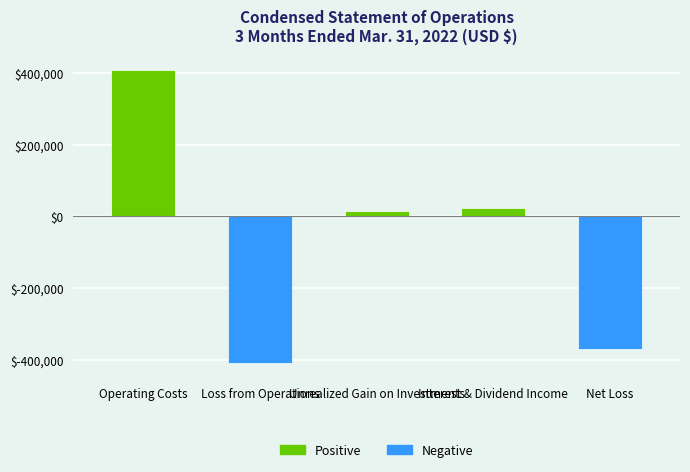

What is the average value?

-66395